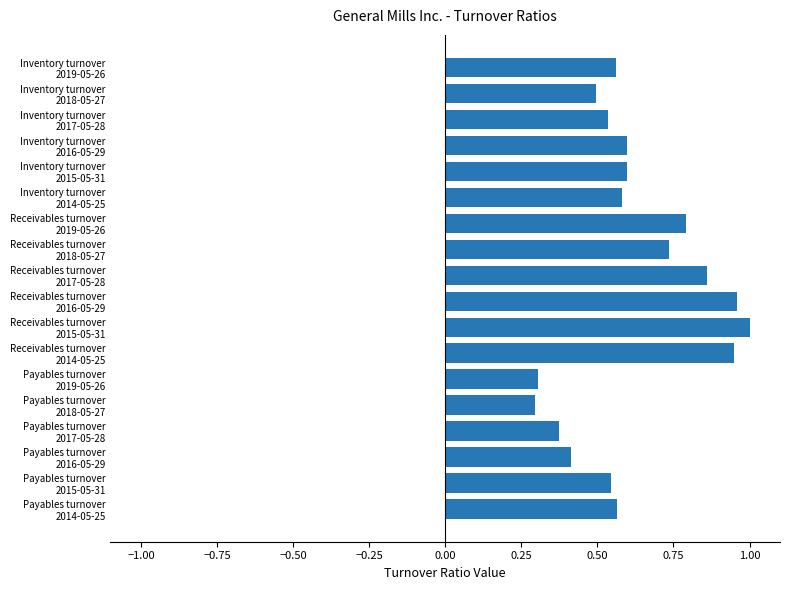

What is the sum of all values?

11.2